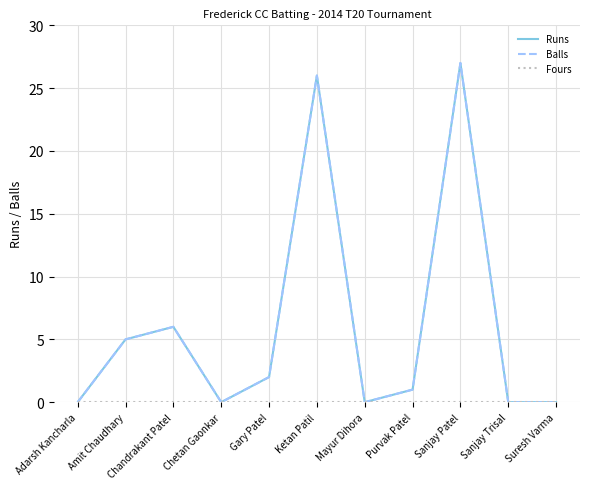

True or false: Fours has more than 2 interior local peaks.

False